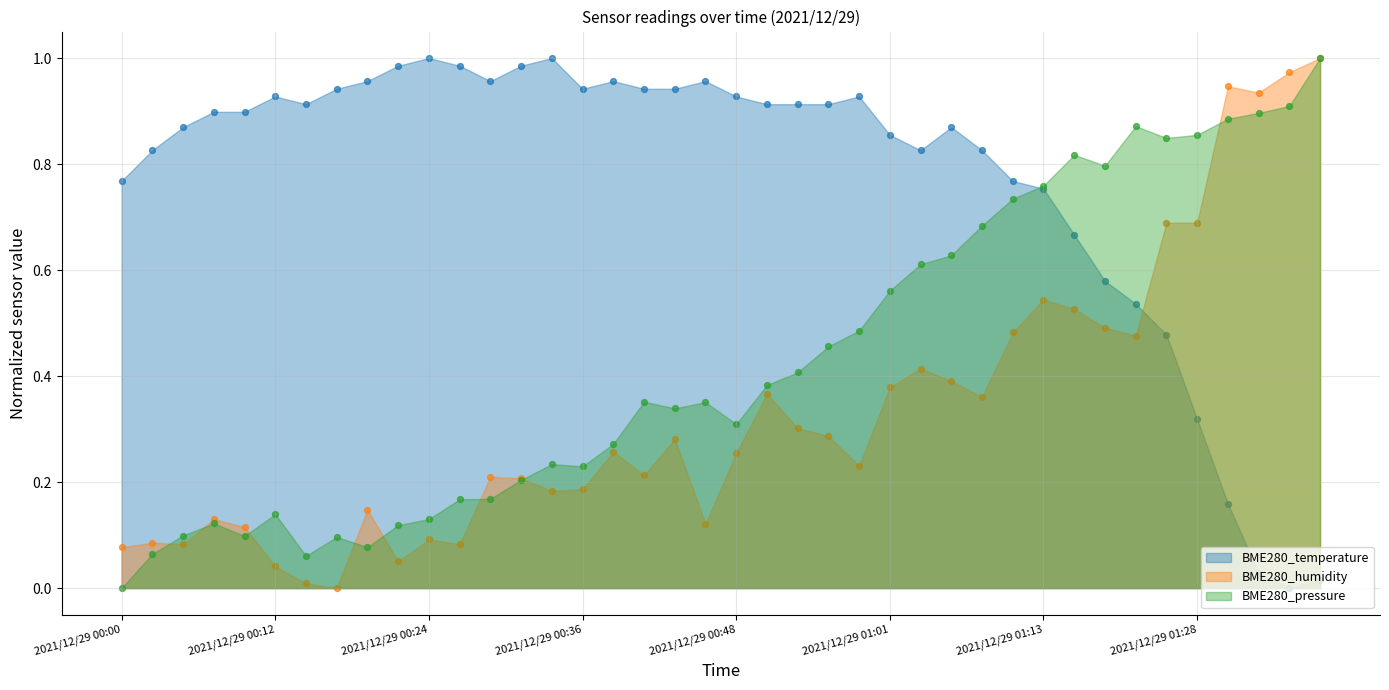

Which series contains the lowest Y value?

BME280_temperature